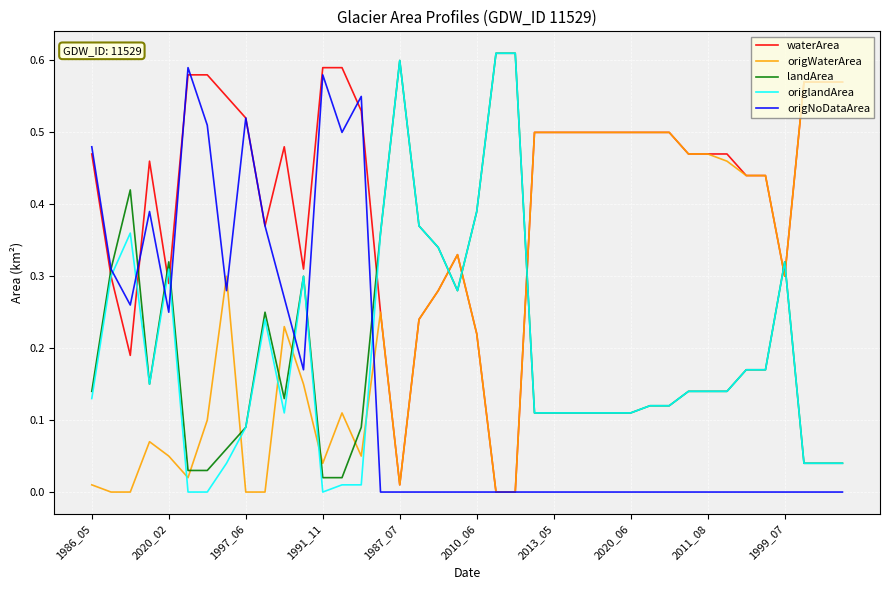

Which series has the largest total across all categories?

waterArea